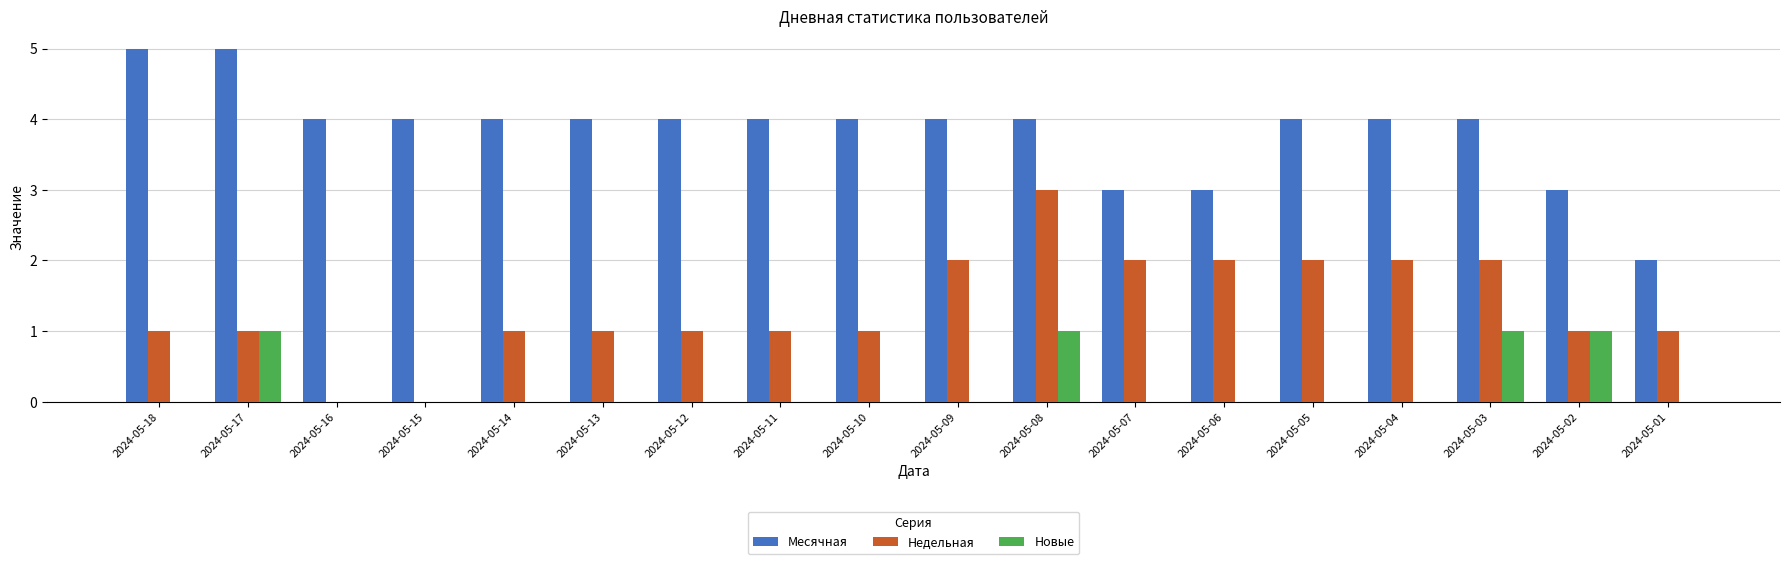

At which label does Недельная reach its peak?

2024-05-08